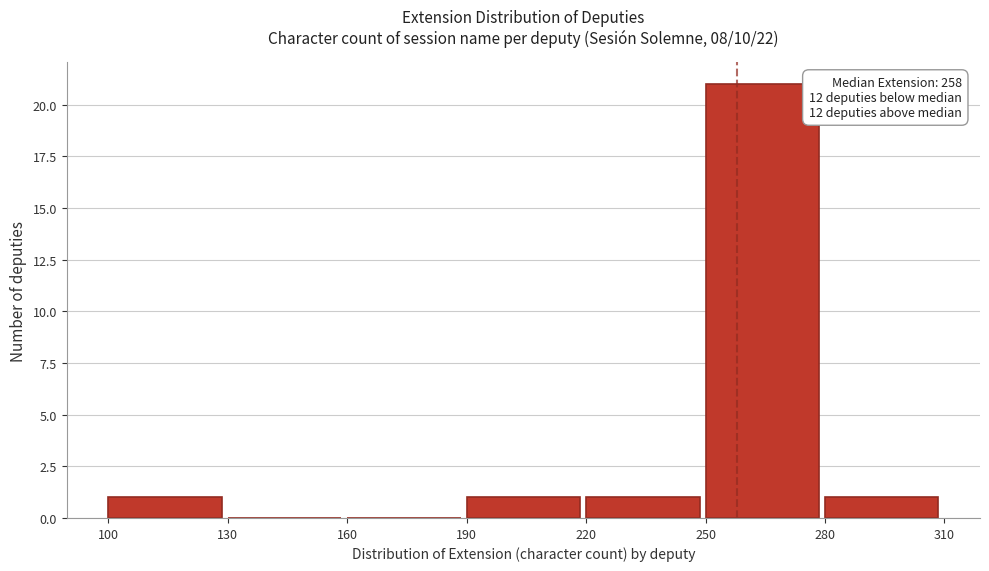

Over which range of the x-axis is the bar tallest?

250 to 280